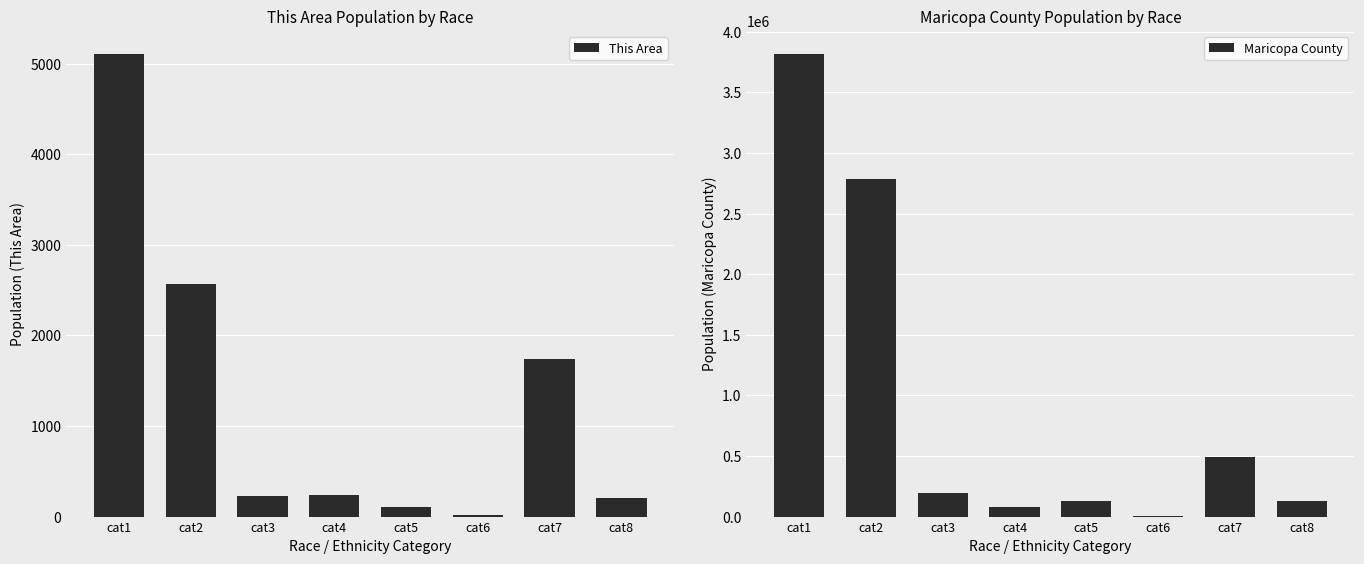

List the series in order of their overall mean, highest first.

Maricopa County, This Area